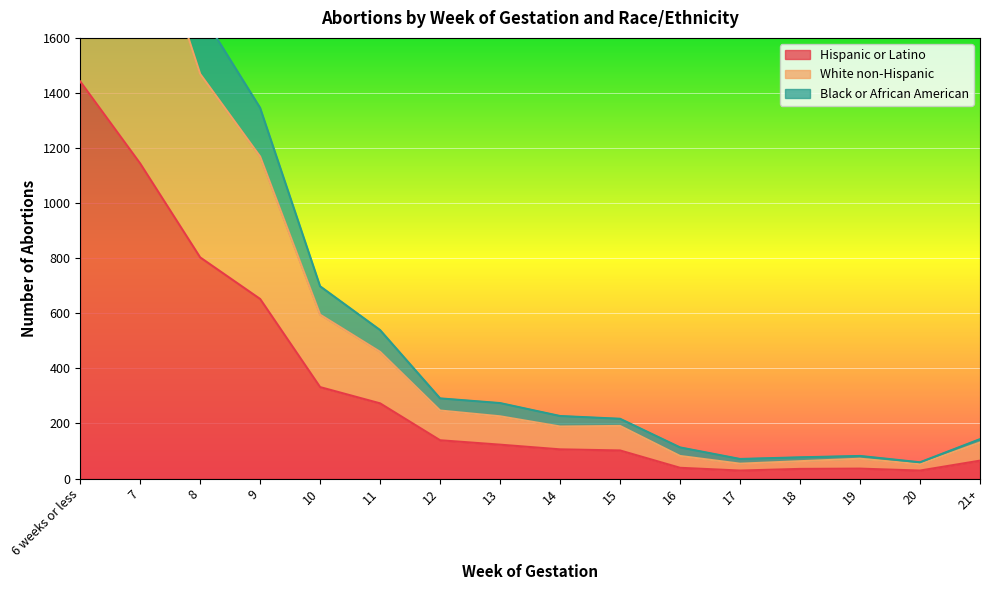

True or false: Black or African American has a value of 1346 at 9.

True